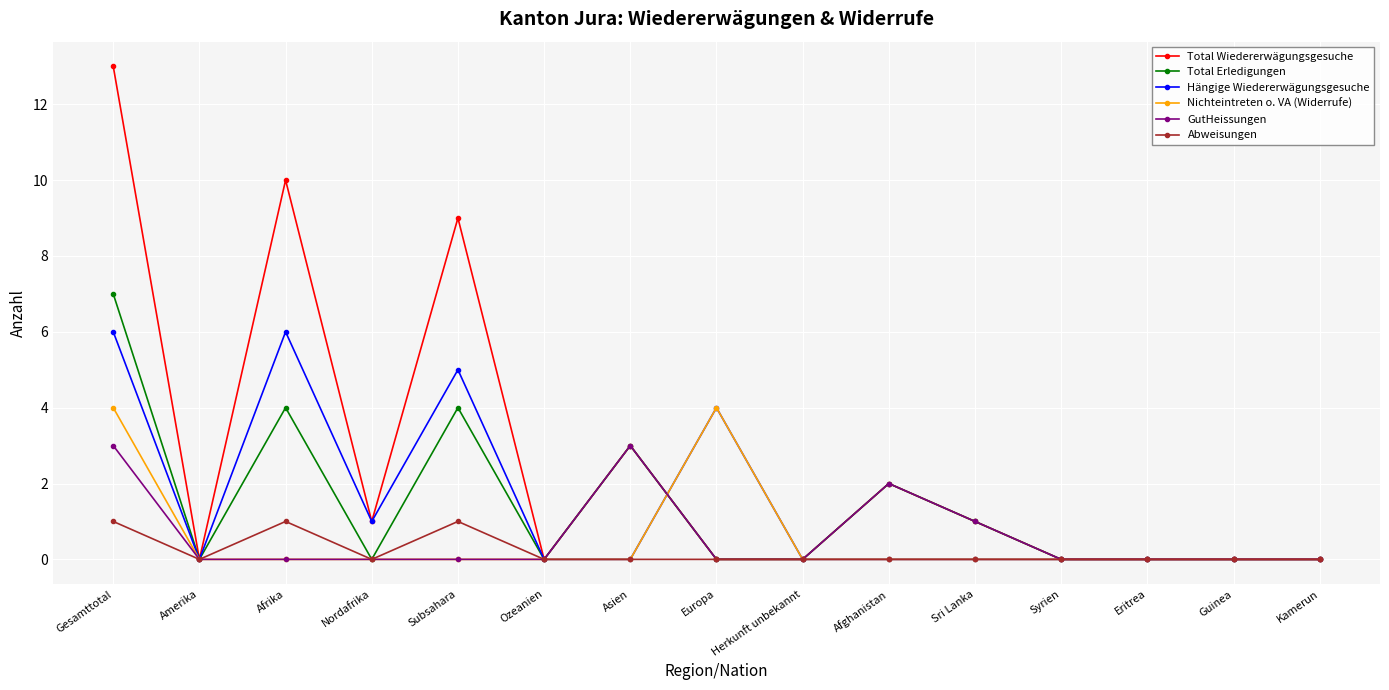

What is the label of the 7th point from the right?

Herkunft unbekannt